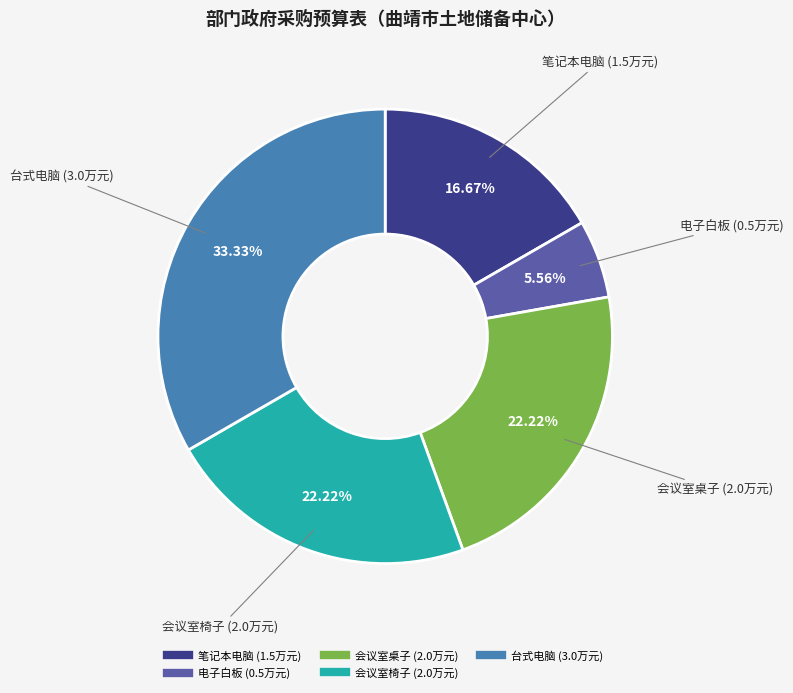

Which has a higher value, 会议室桌子 or 台式电脑?

台式电脑